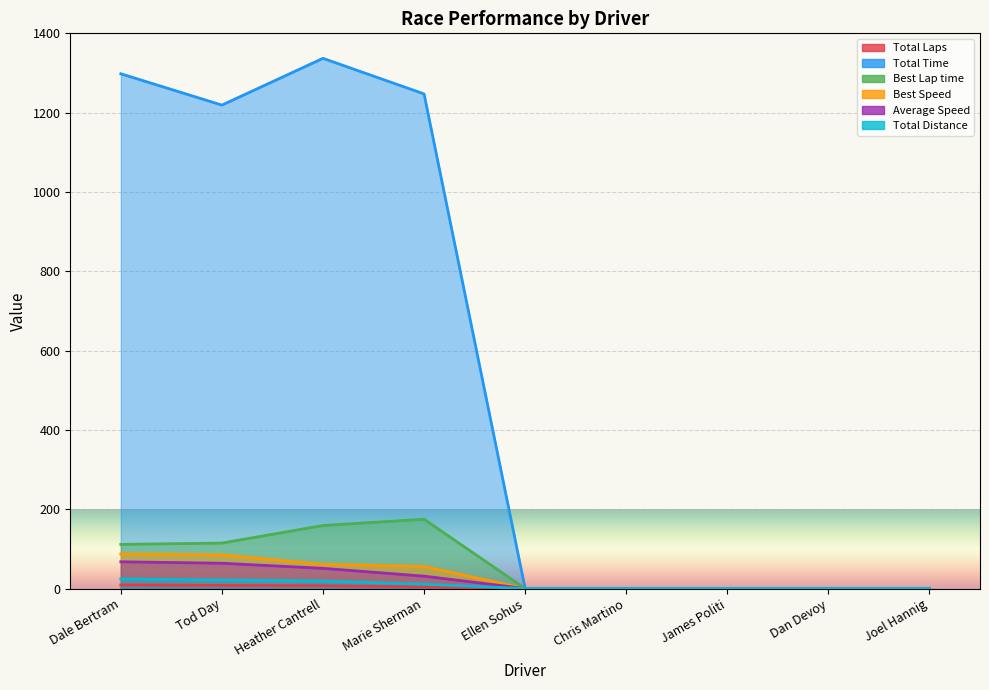

What is the difference between the Total Time values at Heather Cantrell and Dale Bertram?

39.0